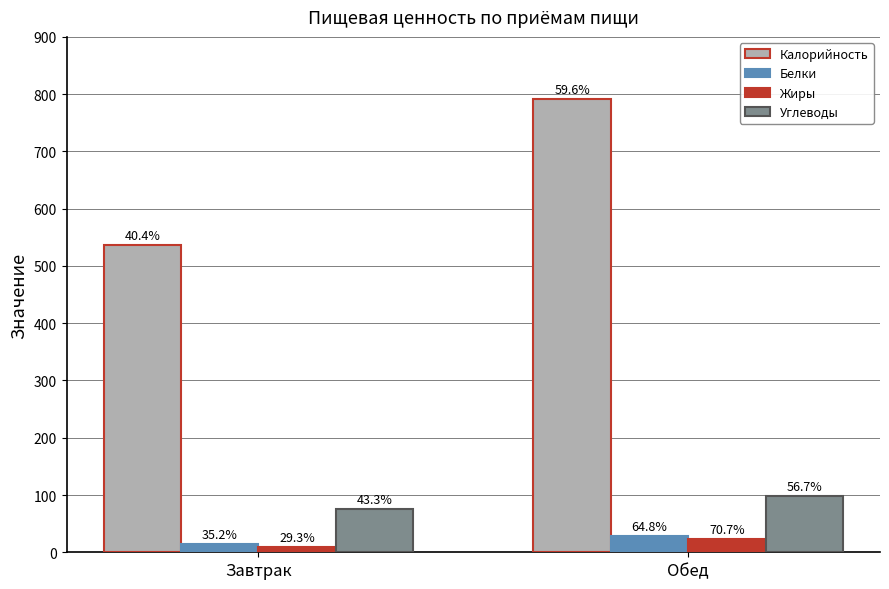

What is the label of the 1st bar from the left?

Завтрак